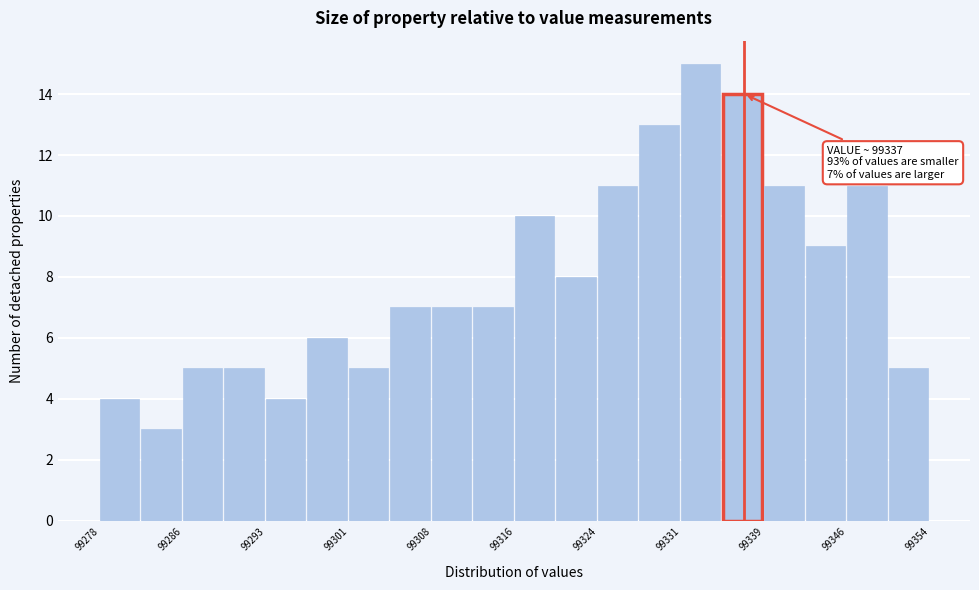

Around what value on the x-axis is the tallest bar? Give the approximate position of its centre, as read against the axis.

99333